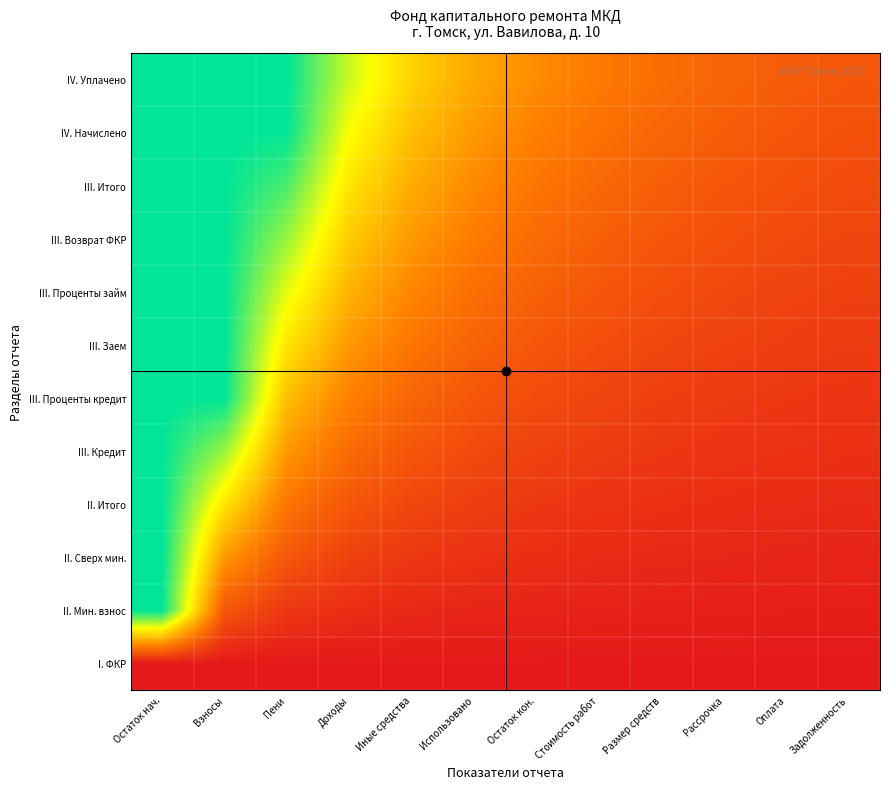

Reading left to right, extract all data points from this chart.

I. ФКР: Остаток нач.=0.0	Взносы=0.0	Пени=0.0	Доходы=0.0	Иные средства=0.0	Использовано=0.0	Остаток кон.=0.0	Стоимость работ=0.0	Размер средств=0.0	Рассрочка=0.0	Оплата=0.0	Задолженность=0.0
II. Мин. взнос: Остаток нач.=5.0	Взносы=1.0	Пени=0.5	Доходы=0.3	Иные средства=0.2	Использовано=0.2	Остаток кон.=0.2	Стоимость работ=0.1	Размер средств=0.1	Рассрочка=0.1	Оплата=0.1	Задолженность=0.1
II. Сверх мин.: Остаток нач.=5.0	Взносы=2.0	Пени=1.0	Доходы=0.7	Иные средства=0.5	Использовано=0.4	Остаток кон.=0.3	Стоимость работ=0.3	Размер средств=0.2	Рассрочка=0.2	Оплата=0.2	Задолженность=0.2
II. Итого: Остаток нач.=5.0	Взносы=3.0	Пени=1.5	Доходы=1.0	Иные средства=0.7	Использовано=0.6	Остаток кон.=0.5	Стоимость работ=0.4	Размер средств=0.4	Рассрочка=0.3	Оплата=0.3	Задолженность=0.3
III. Кредит: Остаток нач.=5.0	Взносы=4.0	Пени=2.0	Доходы=1.3	Иные средства=1.0	Использовано=0.8	Остаток кон.=0.7	Стоимость работ=0.6	Размер средств=0.5	Рассрочка=0.4	Оплата=0.4	Задолженность=0.4
III. Проценты кредит: Остаток нач.=5.0	Взносы=5.0	Пени=2.5	Доходы=1.7	Иные средства=1.2	Использовано=1.0	Остаток кон.=0.8	Стоимость работ=0.7	Размер средств=0.6	Рассрочка=0.6	Оплата=0.5	Задолженность=0.5
III. Заем: Остаток нач.=5.0	Взносы=5.0	Пени=3.0	Доходы=2.0	Иные средства=1.5	Использовано=1.2	Остаток кон.=1.0	Стоимость работ=0.9	Размер средств=0.7	Рассрочка=0.7	Оплата=0.6	Задолженность=0.5
III. Проценты займ: Остаток нач.=5.0	Взносы=5.0	Пени=3.5	Доходы=2.3	Иные средства=1.7	Использовано=1.4	Остаток кон.=1.2	Стоимость работ=1.0	Размер средств=0.9	Рассрочка=0.8	Оплата=0.7	Задолженность=0.6
III. Возврат ФКР: Остаток нач.=5.0	Взносы=5.0	Пени=4.0	Доходы=2.7	Иные средства=2.0	Использовано=1.6	Остаток кон.=1.3	Стоимость работ=1.1	Размер средств=1.0	Рассрочка=0.9	Оплата=0.8	Задолженность=0.7
III. Итого: Остаток нач.=5.0	Взносы=5.0	Пени=4.5	Доходы=3.0	Иные средства=2.2	Использовано=1.8	Остаток кон.=1.5	Стоимость работ=1.3	Размер средств=1.1	Рассрочка=1.0	Оплата=0.9	Задолженность=0.8
IV. Начислено: Остаток нач.=5.0	Взносы=5.0	Пени=5.0	Доходы=3.3	Иные средства=2.5	Использовано=2.0	Остаток кон.=1.7	Стоимость работ=1.4	Размер средств=1.2	Рассрочка=1.1	Оплата=1.0	Задолженность=0.9
IV. Уплачено: Остаток нач.=5.0	Взносы=5.0	Пени=5.0	Доходы=3.7	Иные средства=2.7	Использовано=2.2	Остаток кон.=1.8	Стоимость работ=1.6	Размер средств=1.4	Рассрочка=1.2	Оплата=1.1	Задолженность=1.0